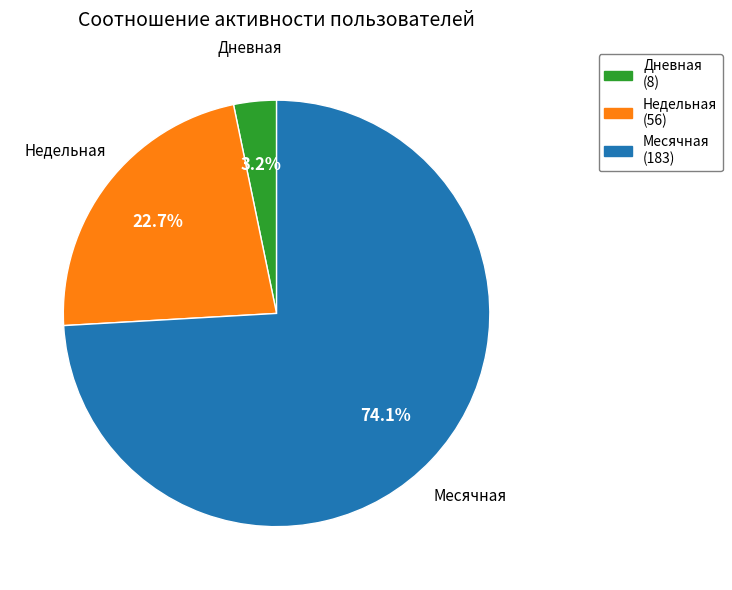

To the nearest percent, what is the difference between the largest and smallest slice percentages?

71%